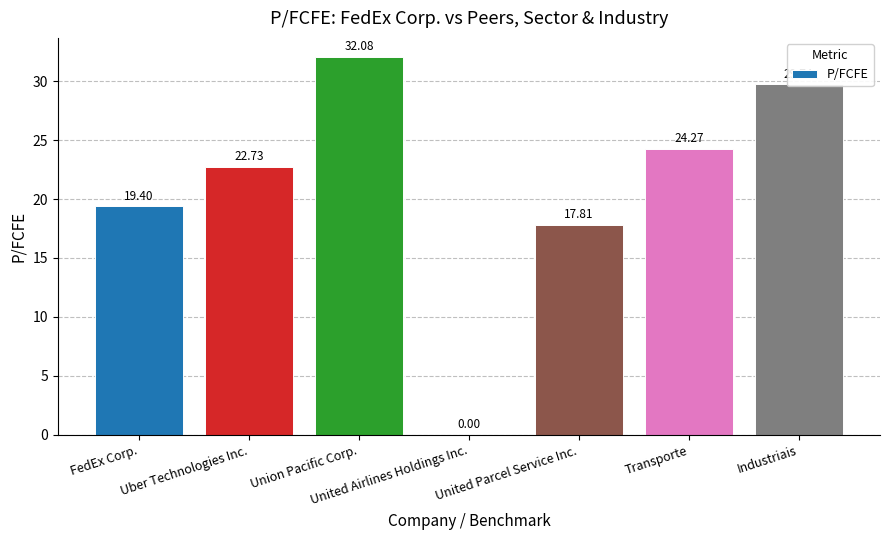

What is the change in value from Uber Technologies Inc. to United Parcel Service Inc.?

-4.9